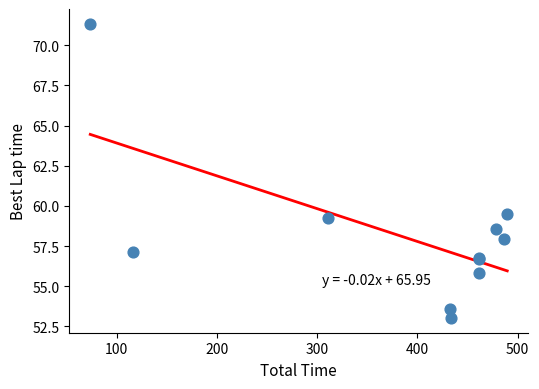

What Y value in the scatter plot is closest to 62?

59.5